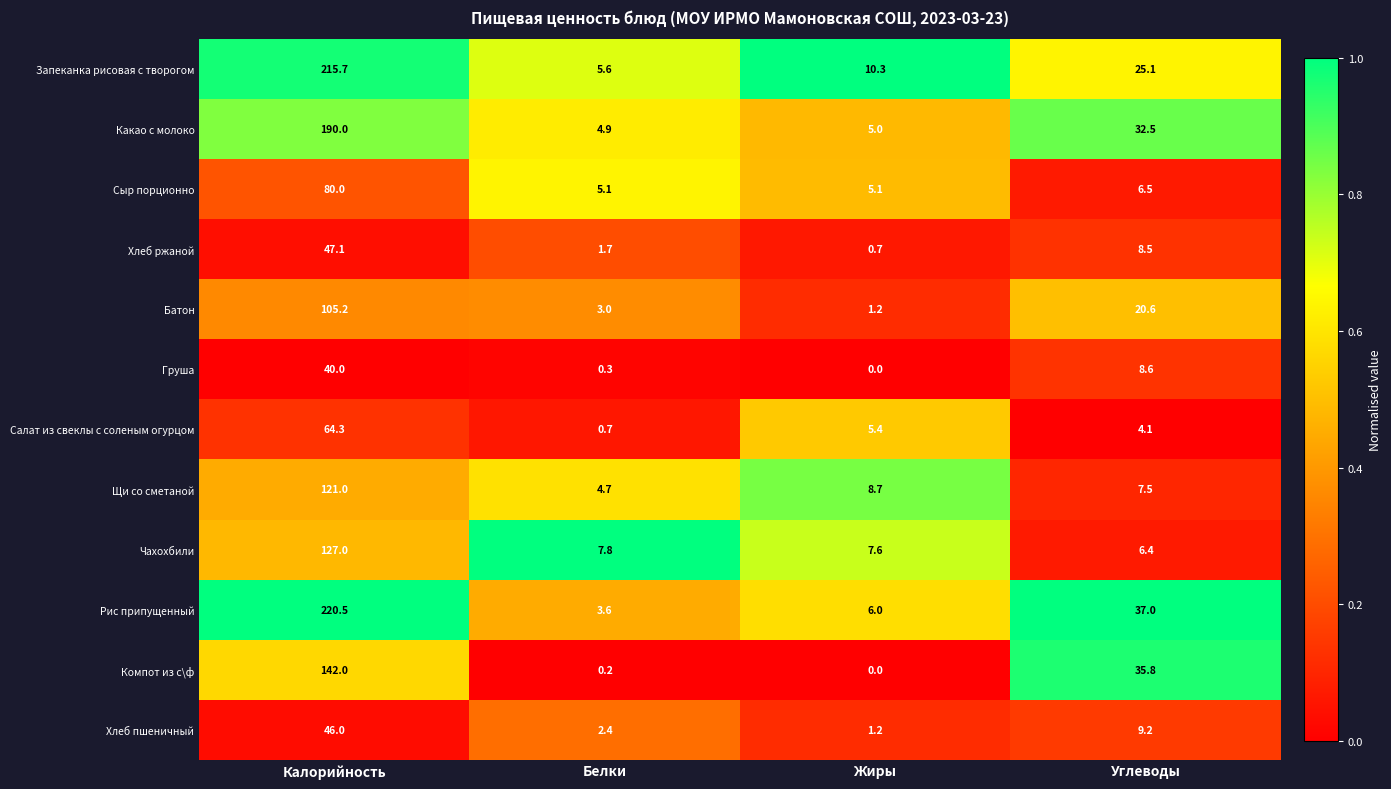

What is the sum of all Батон values?

130.0